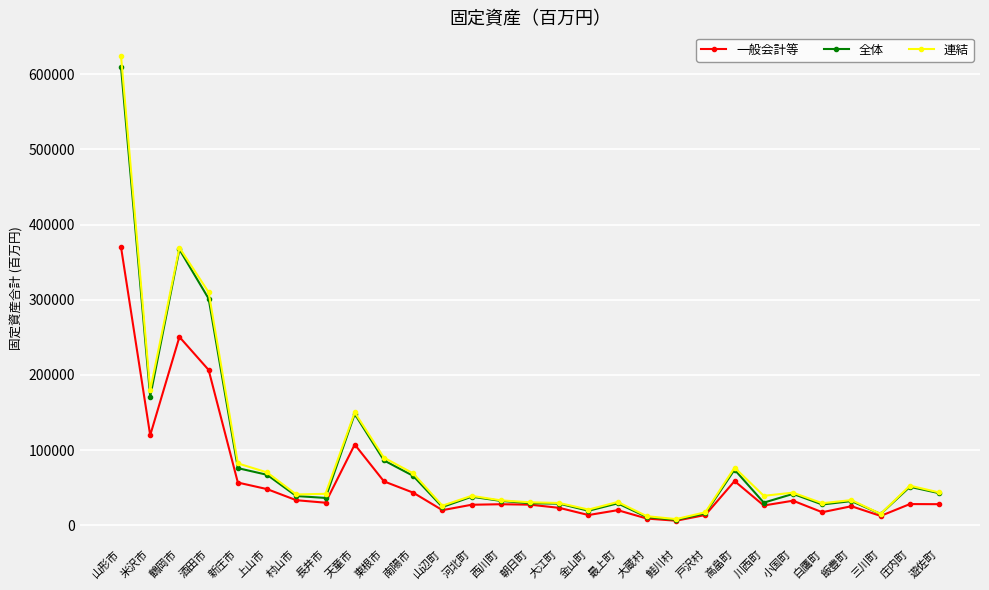

At which category is the sum across all series the highest?

山形市